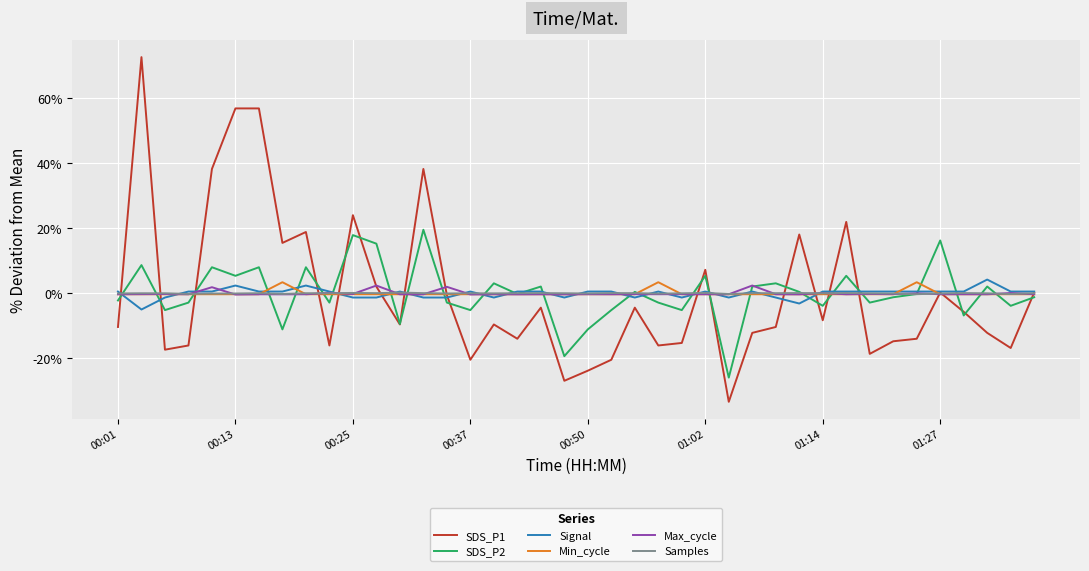

What is the smallest value displayed?

-33.3